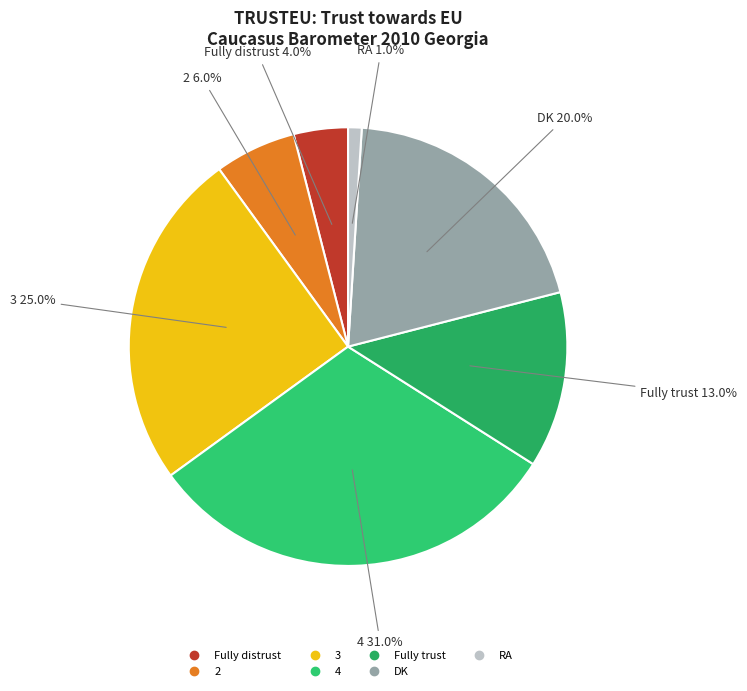

What percentage is NOT represented by Fully trust?

87.0%